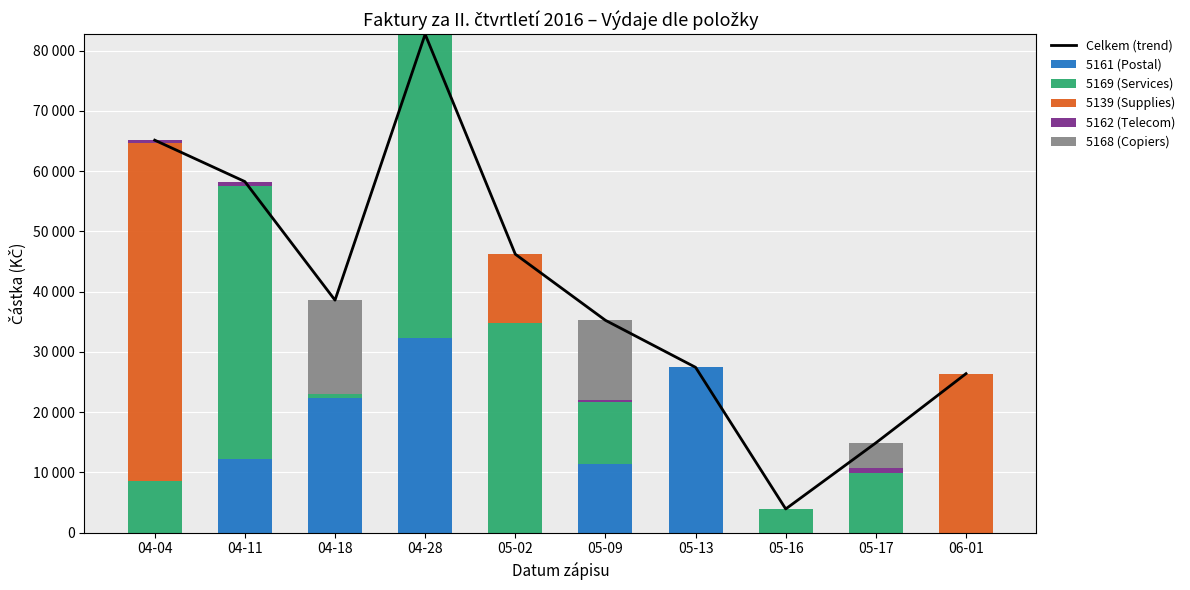

True or false: 5169 (Services) has a value of 653.5 at 04-18.

True